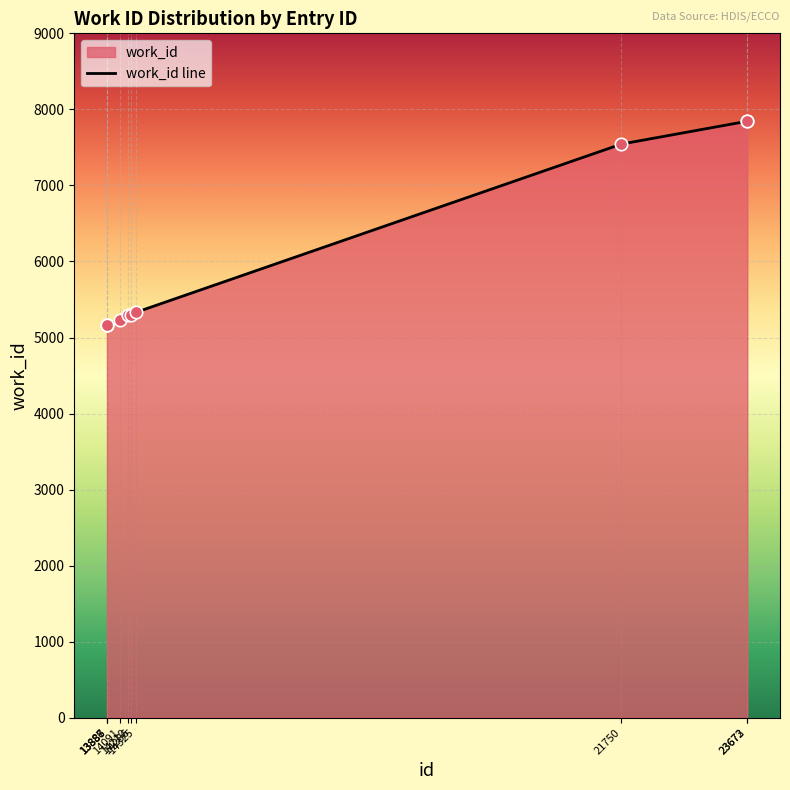

Approximately how many times larger is the value at 14210 compared to 13888?

1.0